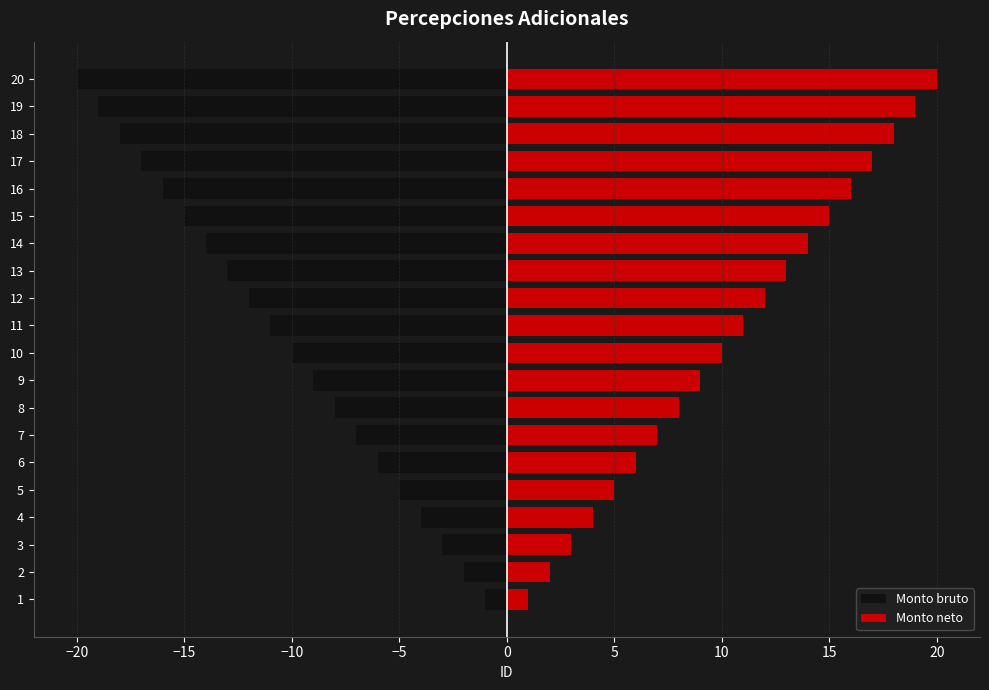

How many data points in Monto neto are above 11?

9